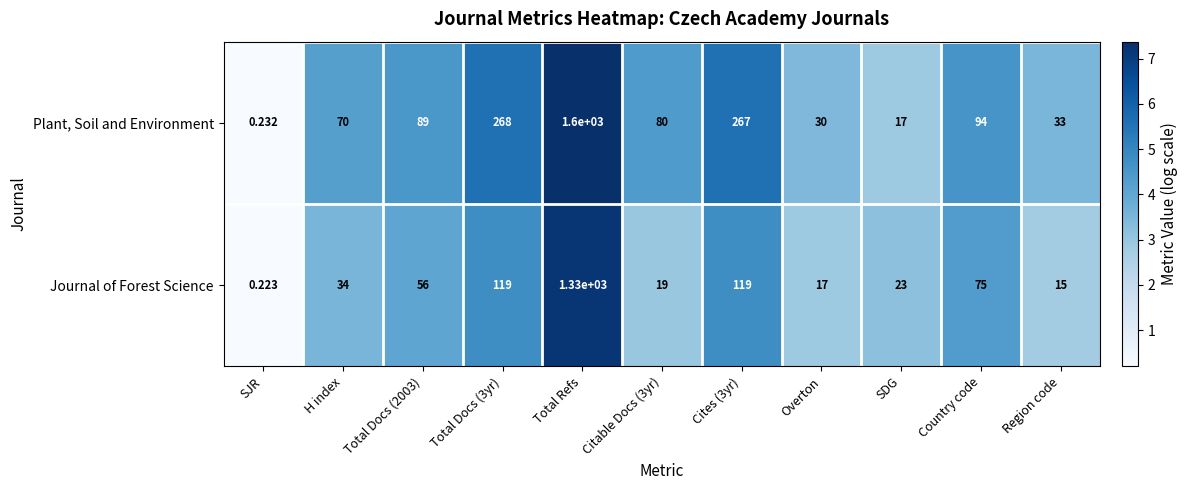

Which series has the largest range (max minus min)?

Plant, Soil and Environment